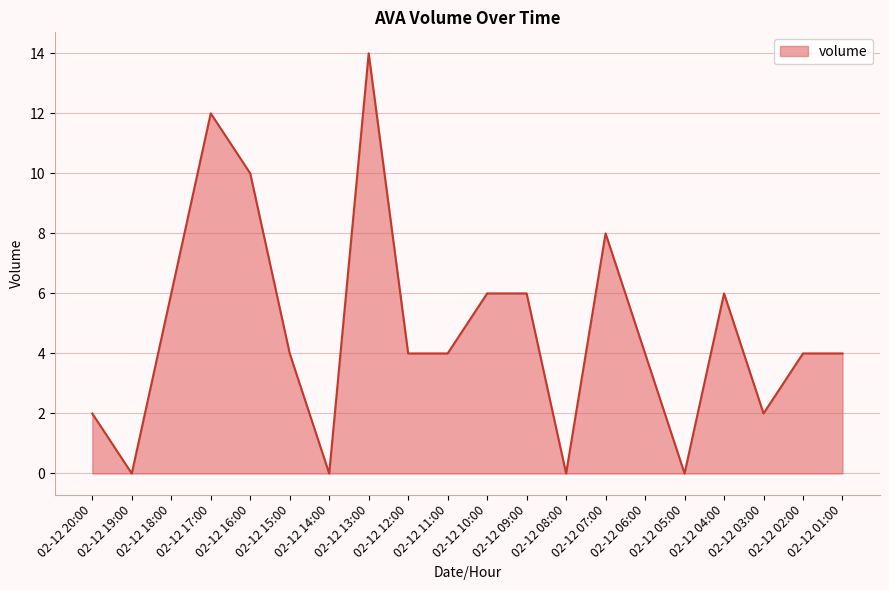

Does the chart display data point markers on the line(s)?

No